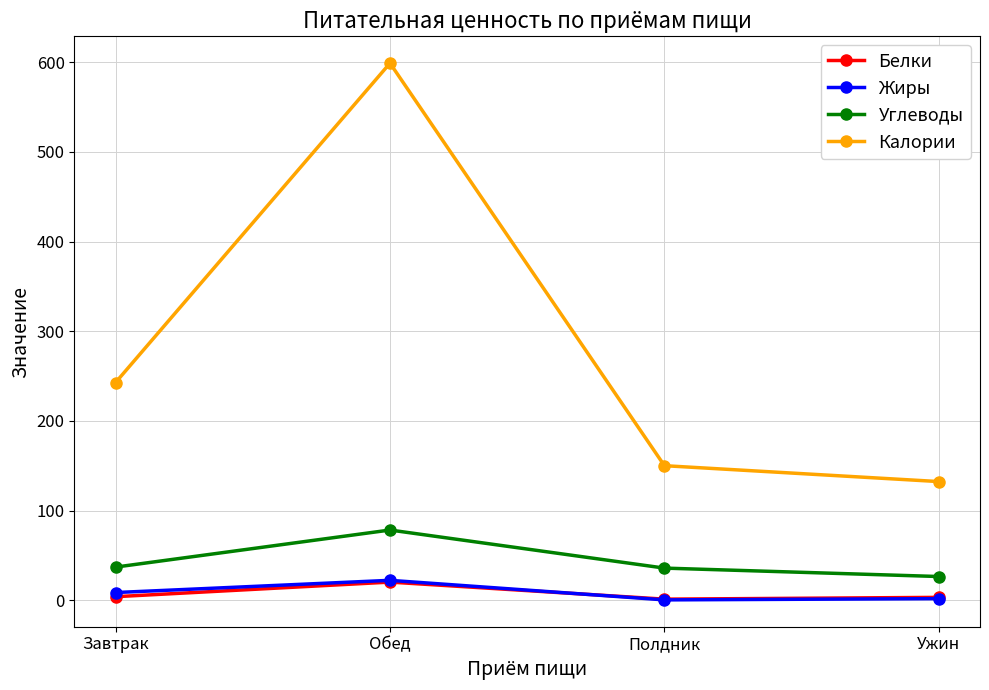

Which category has the lowest value in the Калории series?

Ужин